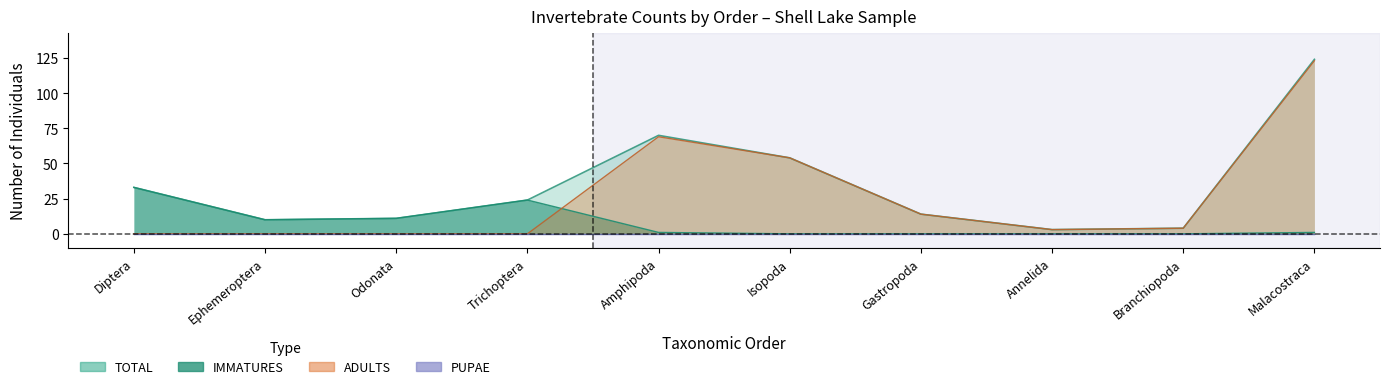

True or false: ADULTS and TOTAL intersect in this chart.

False